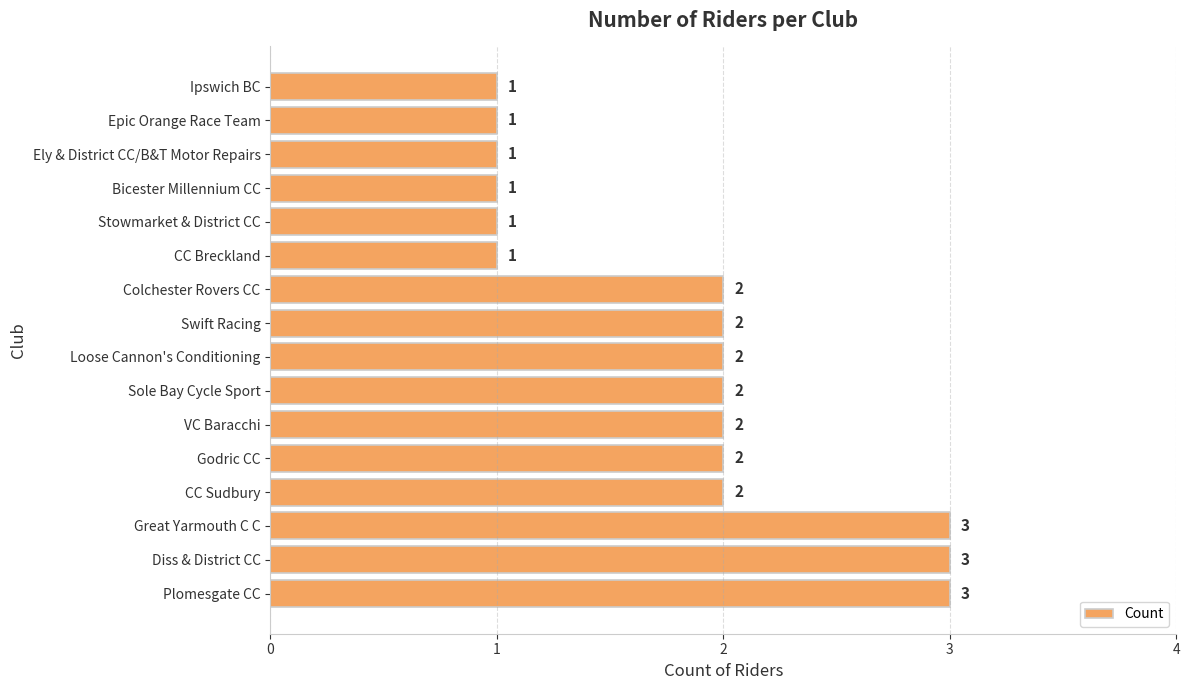

Is it true that the value at CC Sudbury is 2?

True